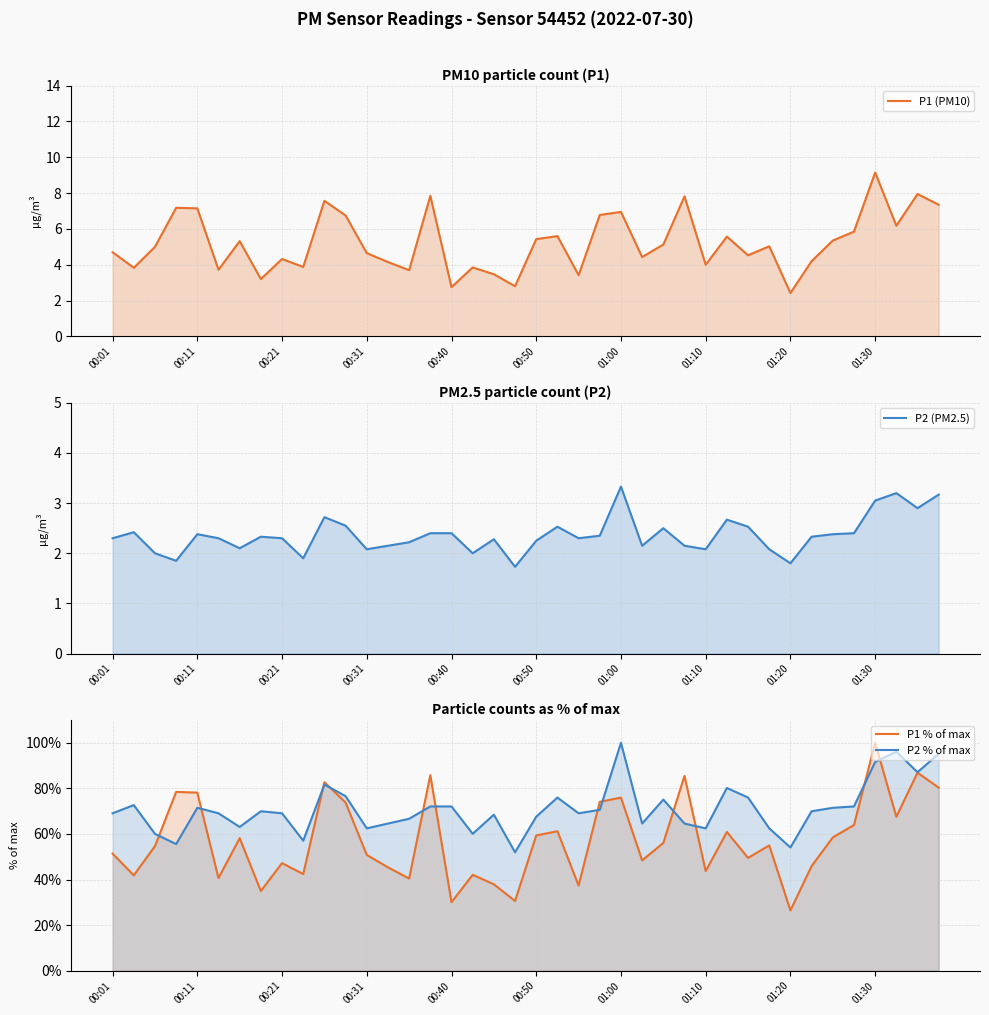

What is the sum of all P2 % of max values?

2839.6